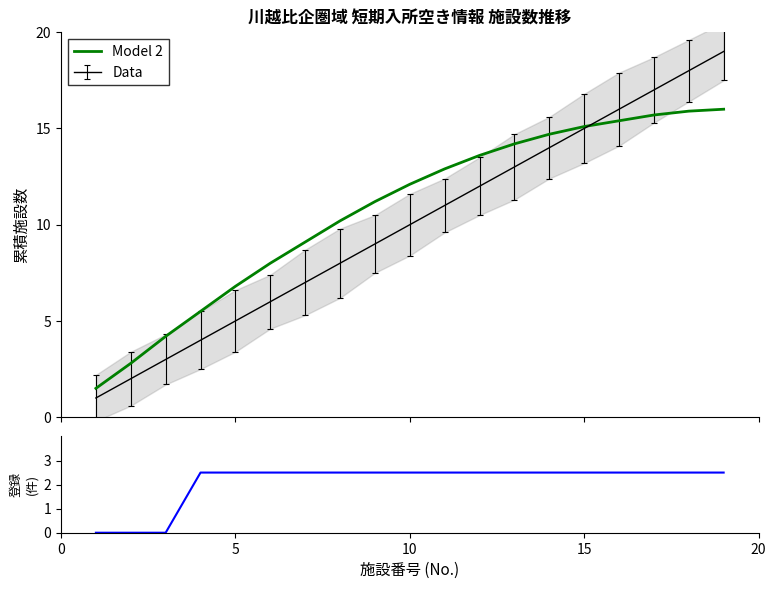

What is the maximum value for Model 2?

16.0